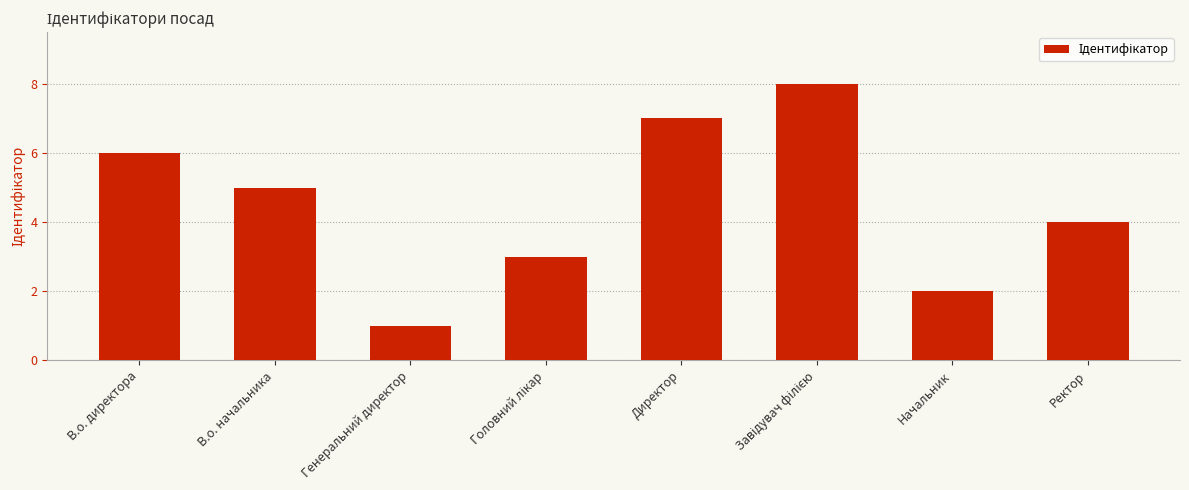

How many bars are there in total?

8